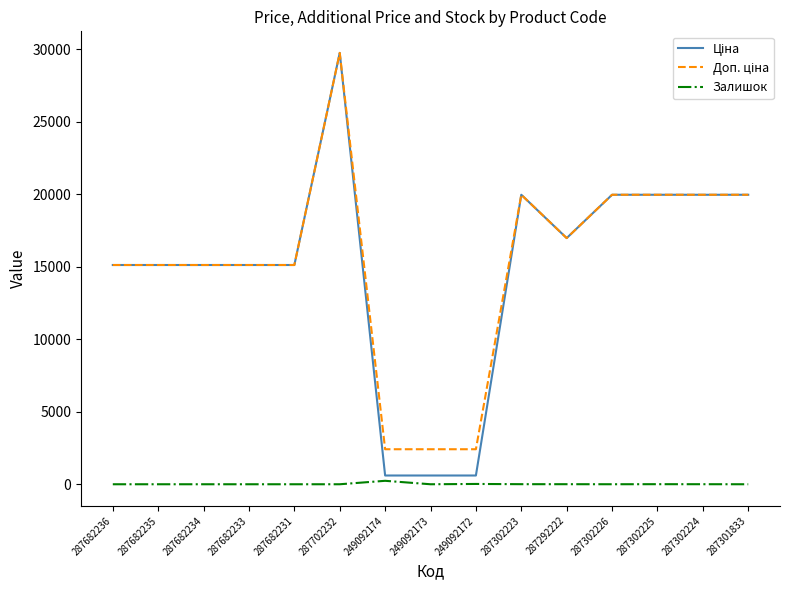

At which category is the sum across all series the highest?

287702232